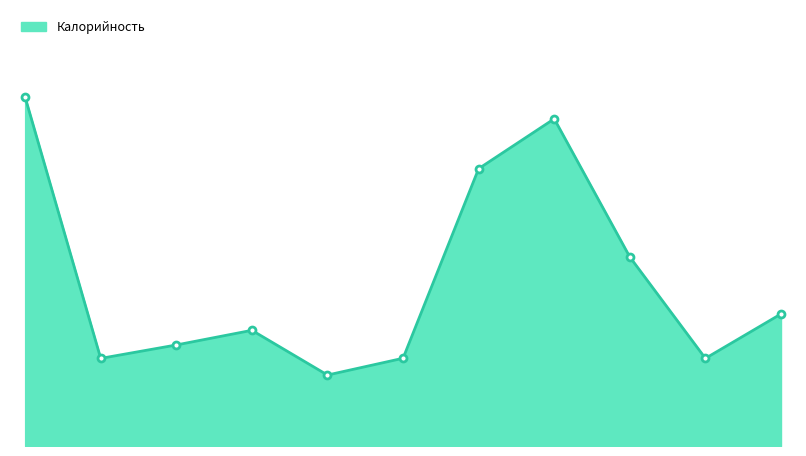

Reading left to right, list all the values displayed in this chart.

226.2	56.8	65.5	75.0	46.0	56.9	179.8	212.1	122.5	56.8	85.6